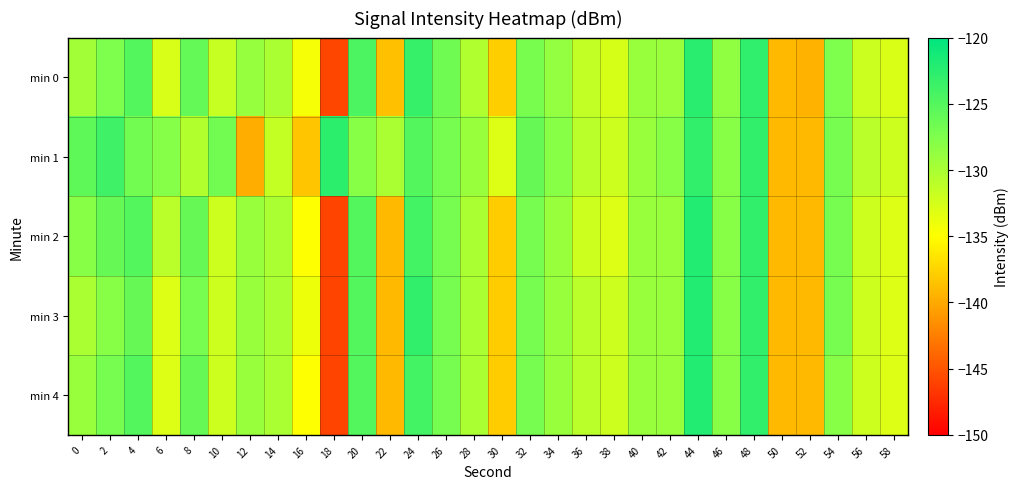

Which series changed the most between 42 and 52?

min 1